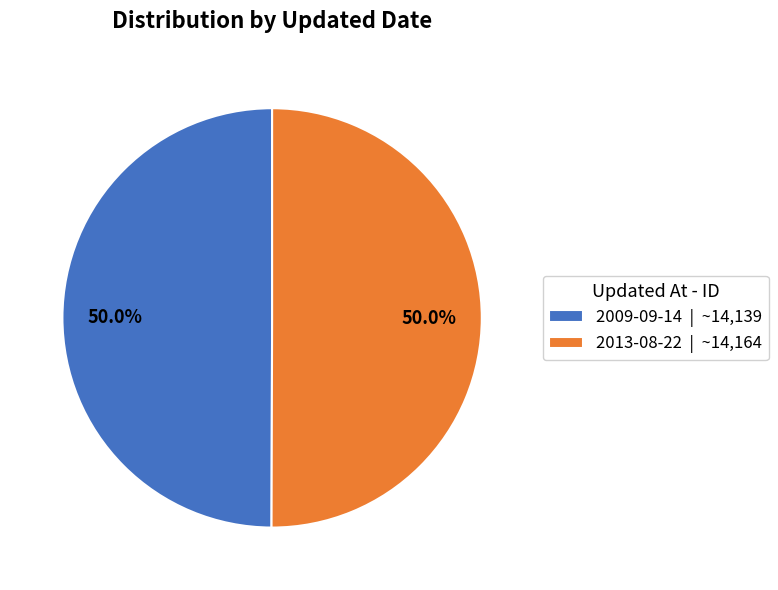

True or false: 2013-08-22 accounts for 41% of the total.

False